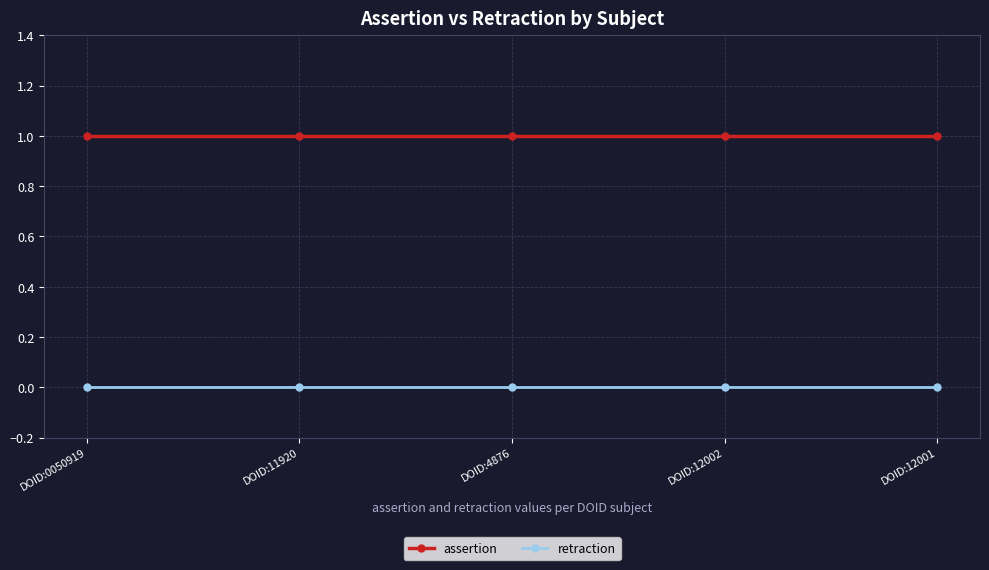

Is it true that retraction equals 0 at DOID:4876?

True